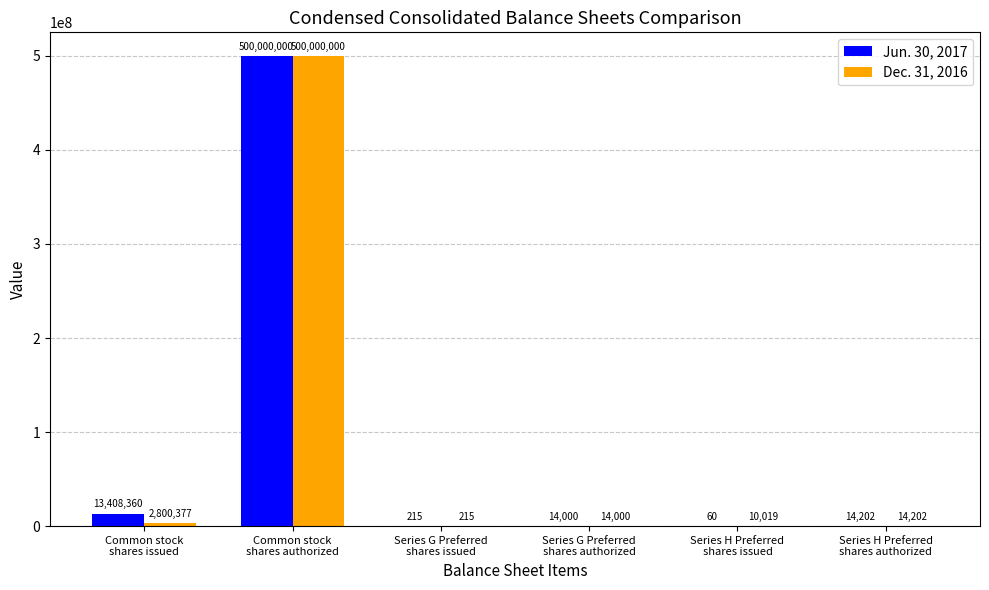

Which series has the largest total across all categories?

Jun. 30, 2017